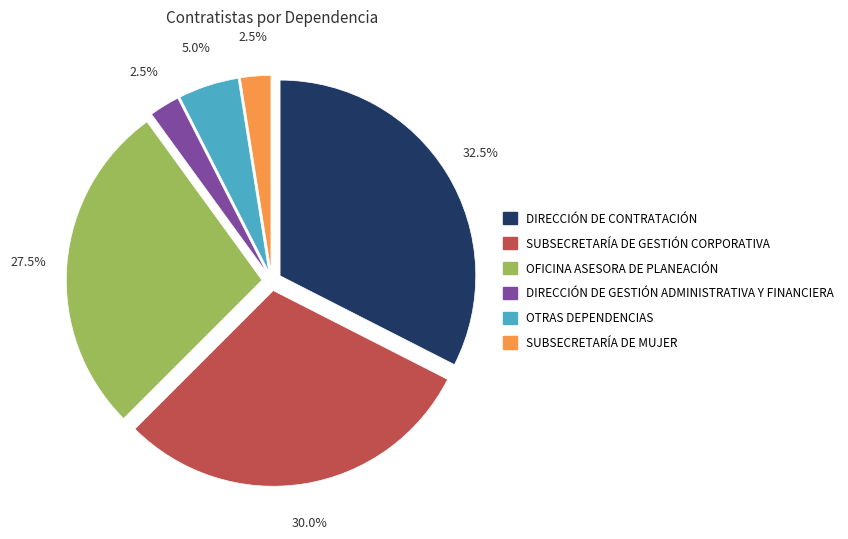

To the nearest percent, what percentage of the pie is OTRAS DEPENDENCIAS?

5%